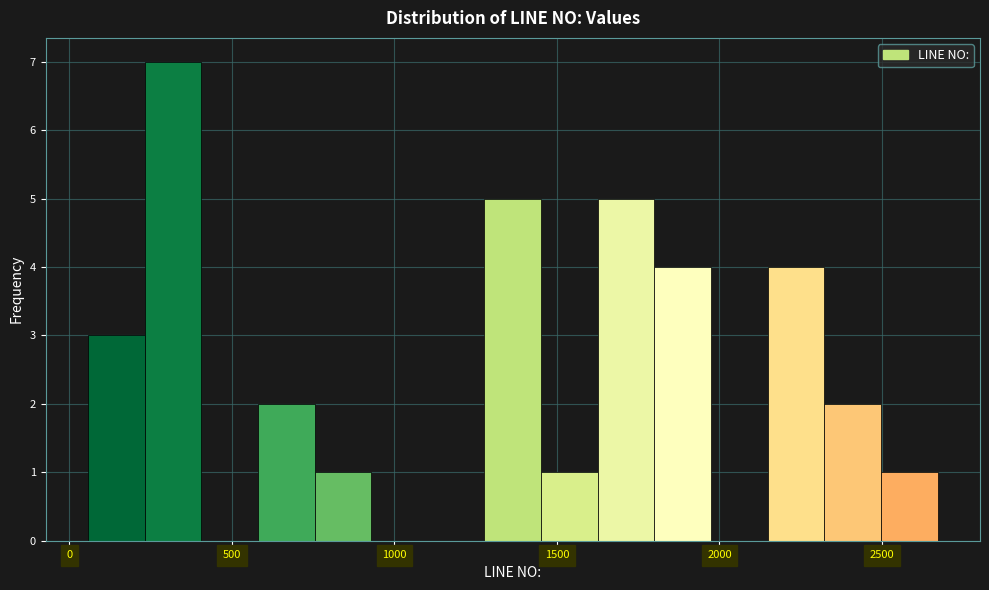

Read against the x-axis, roughly where is the centre of the tallest bar?

300